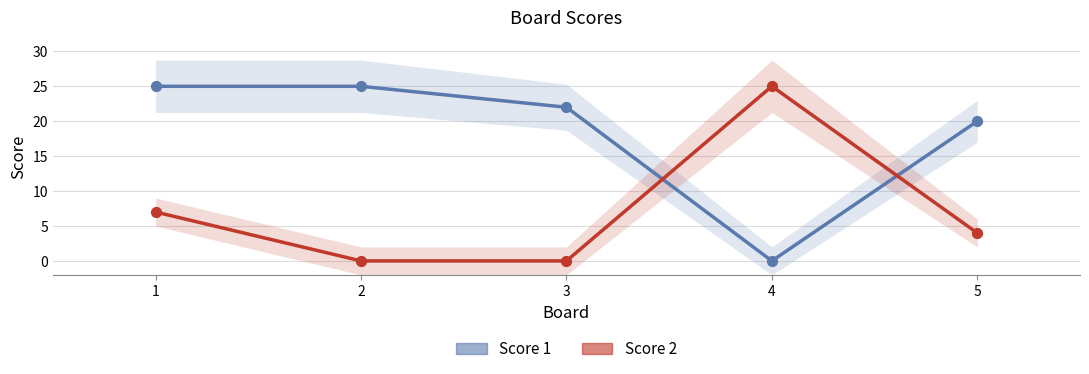

Which series contains the highest Y value?

Score 1